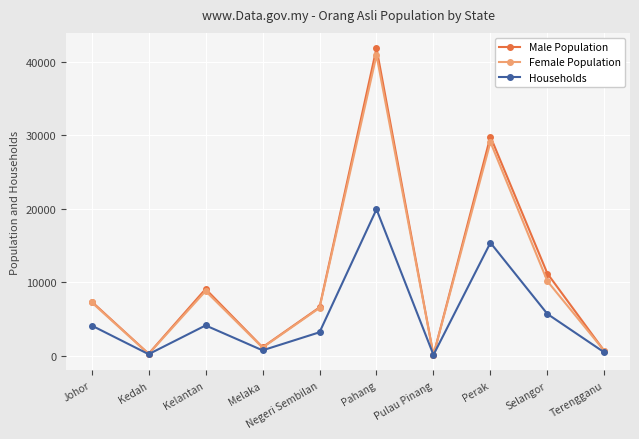

Which series changed the most between Pahang and Pulau Pinang?

Male Population